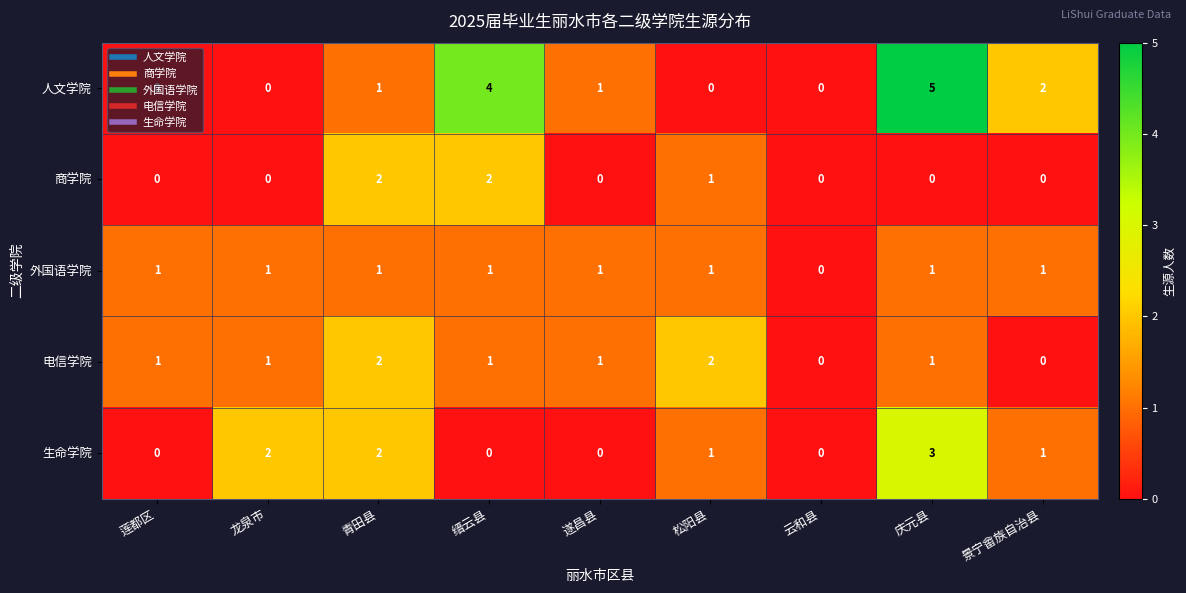

At which category is the sum across all series the highest?

庆元县